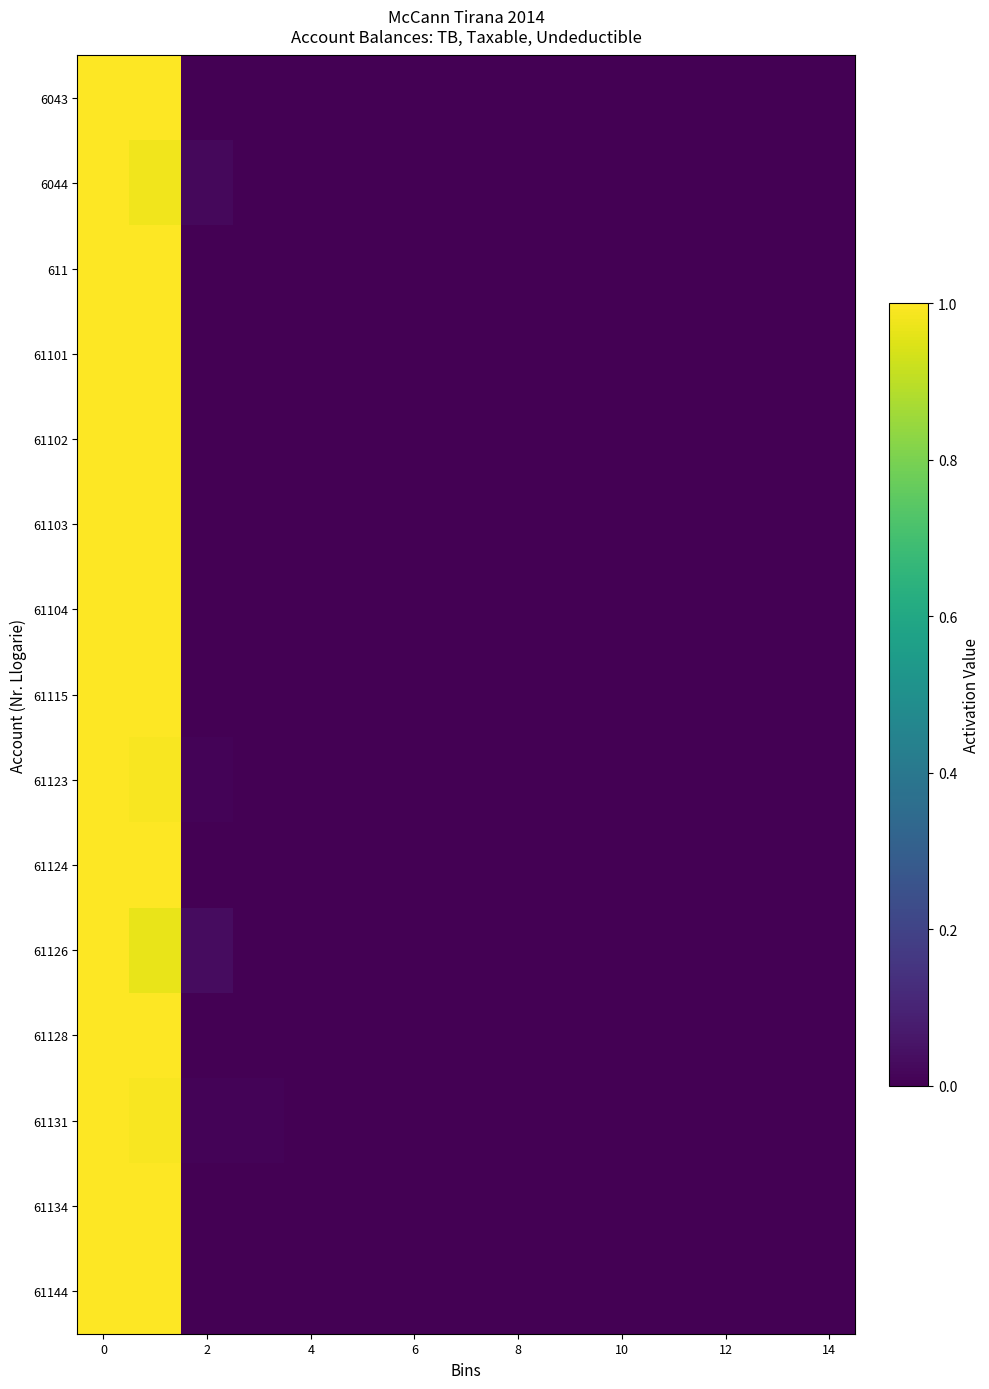

At which category does the chart reach its minimum across all series?

2